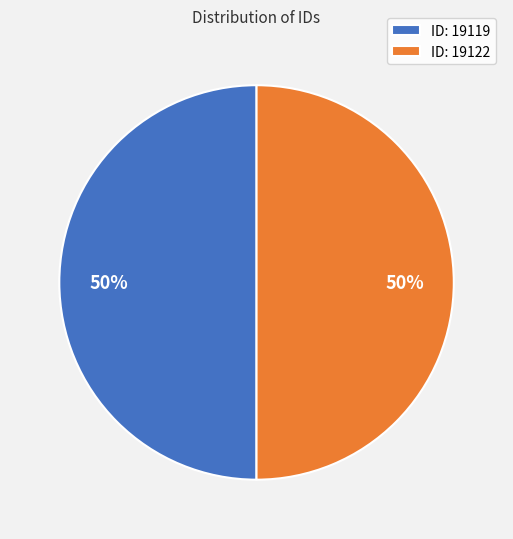

How many slices are in this pie chart?

2